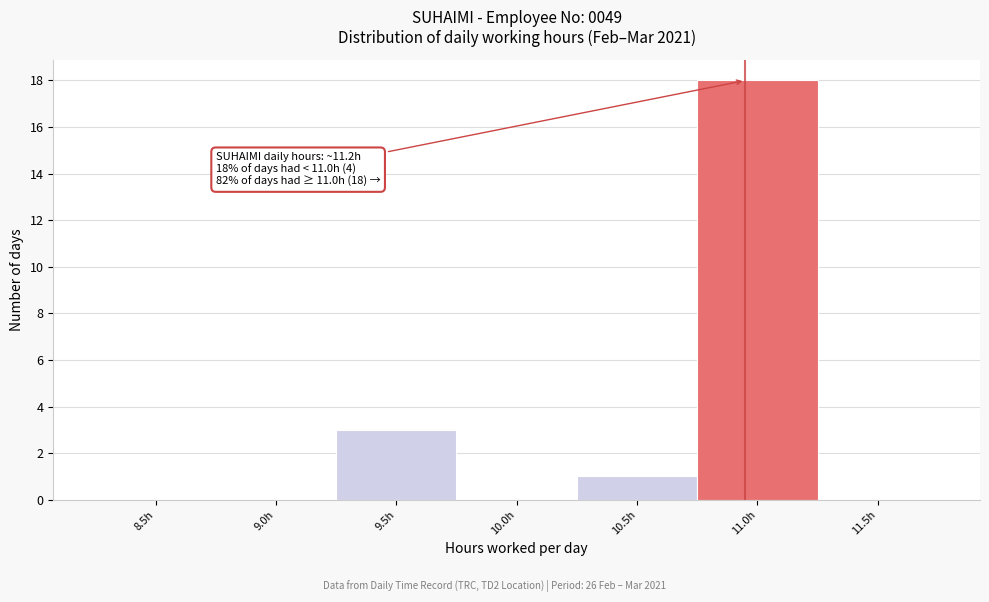

Reading left to right, transcribe all the data shown in this chart.

8.5h=0	9.0h=0	9.5h=3	10.0h=0	10.5h=1	11.0h=18	11.5h=0